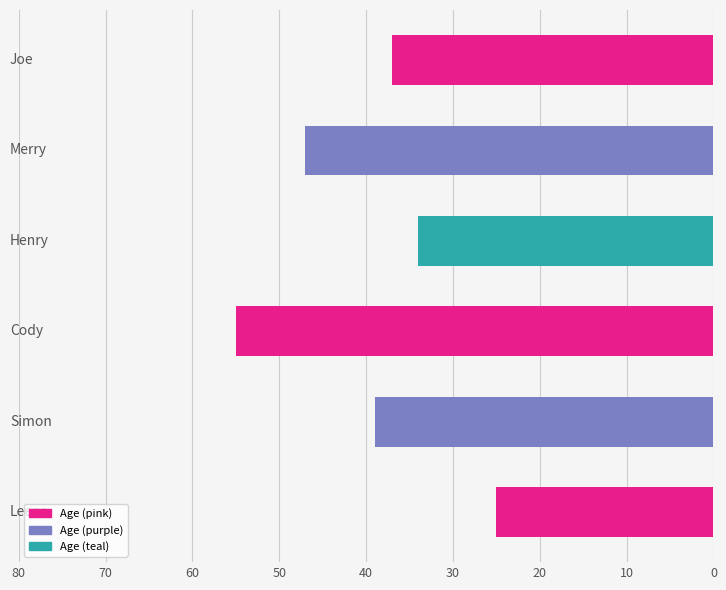

What is the maximum value shown in the chart?

55